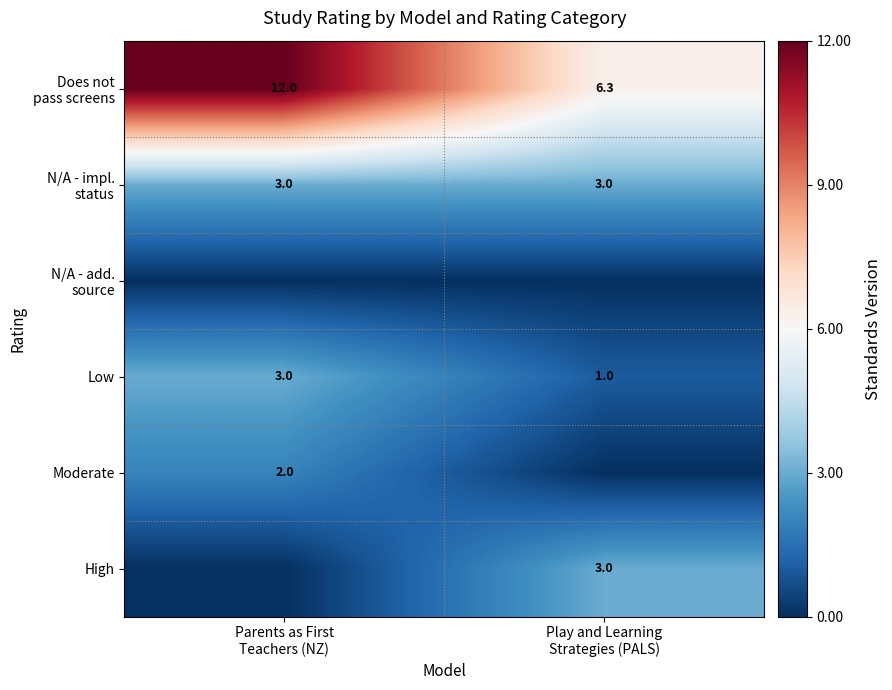

What is the difference between the maximum and minimum values in the Low series?

2.0